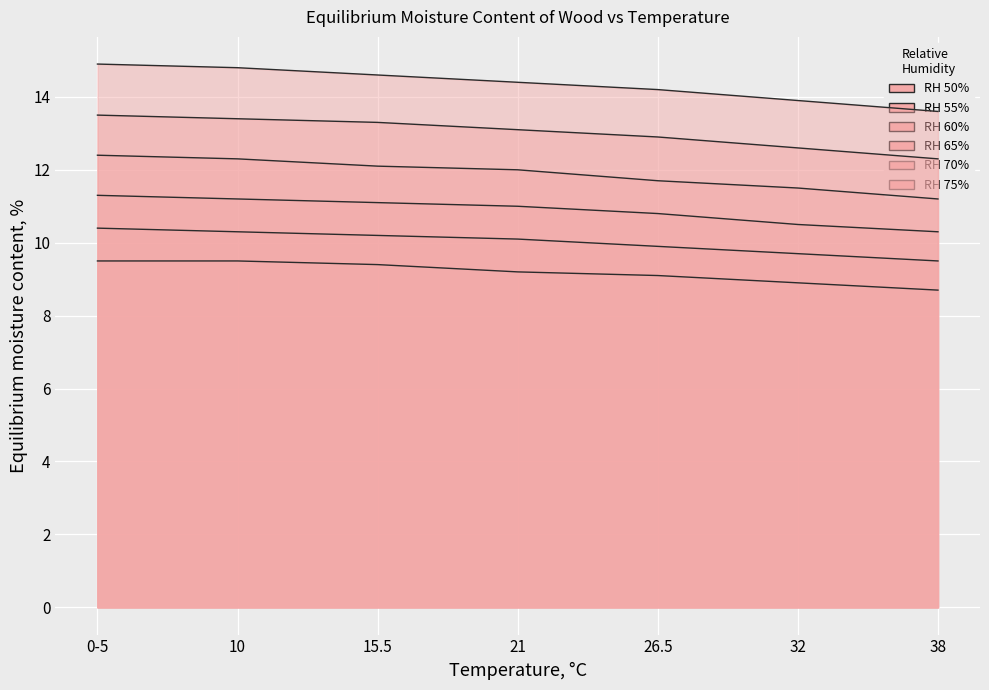

The value of RH 60% at 32 is 10.5. True or false?

True